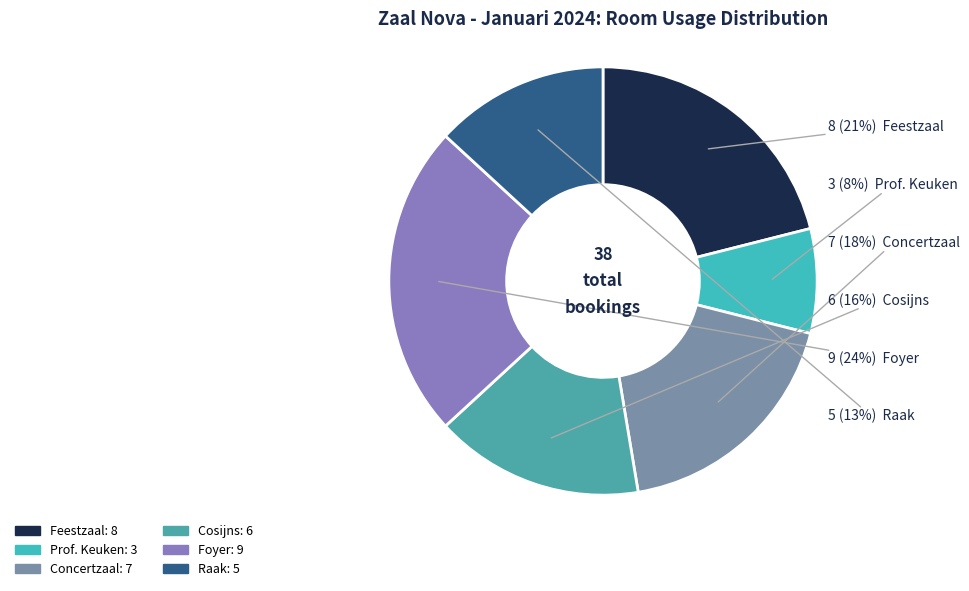

To the nearest percent, what portion does Feestzaal represent?

21%